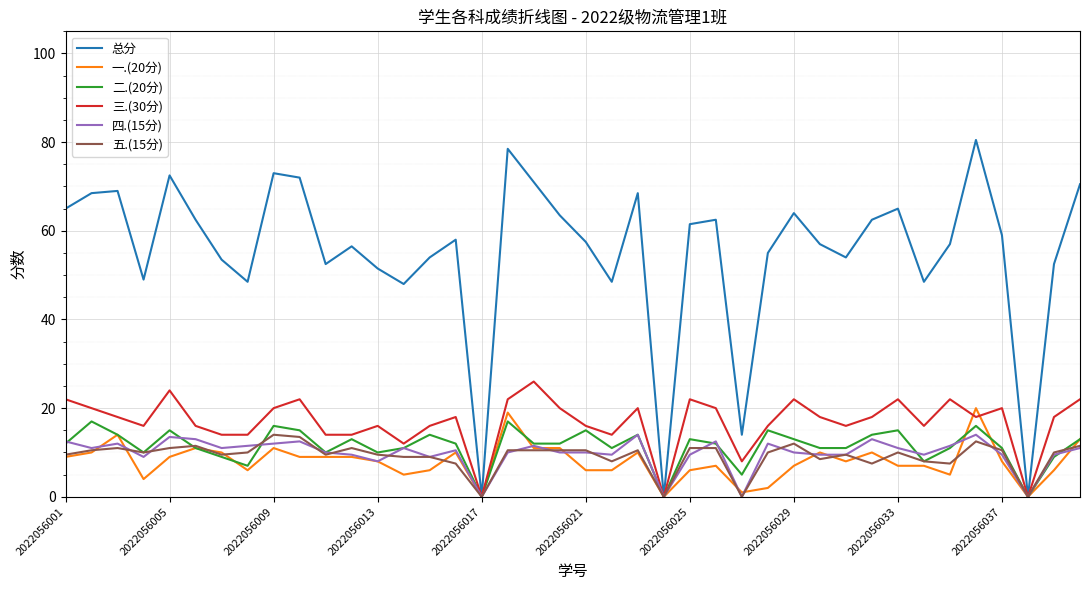

What is the maximum value for 五.(15分)?

14.0